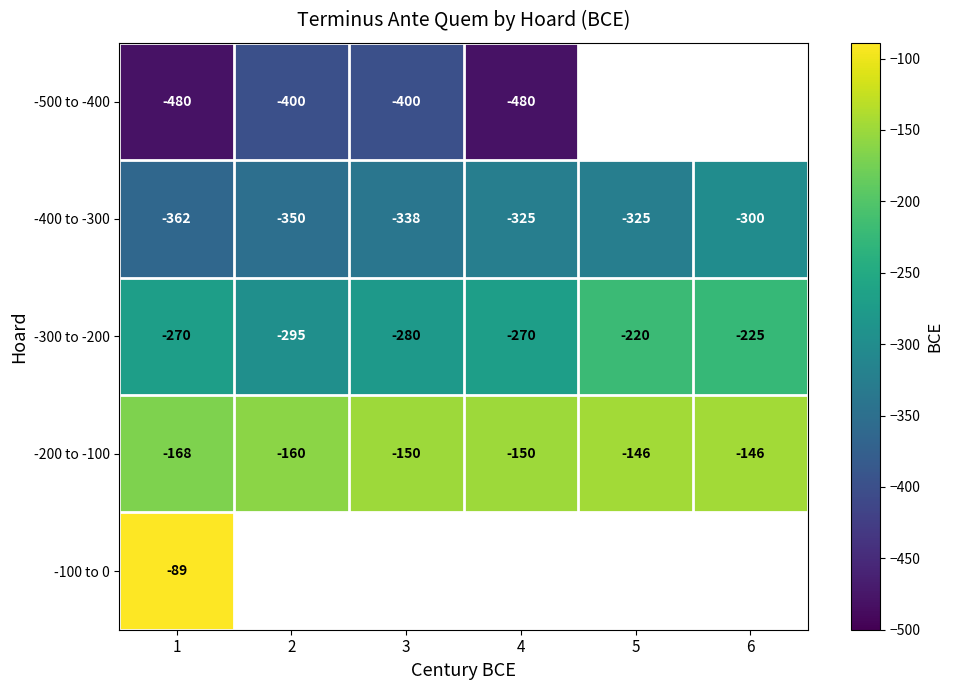

What is the average value of the -200 to -100 series?

-153